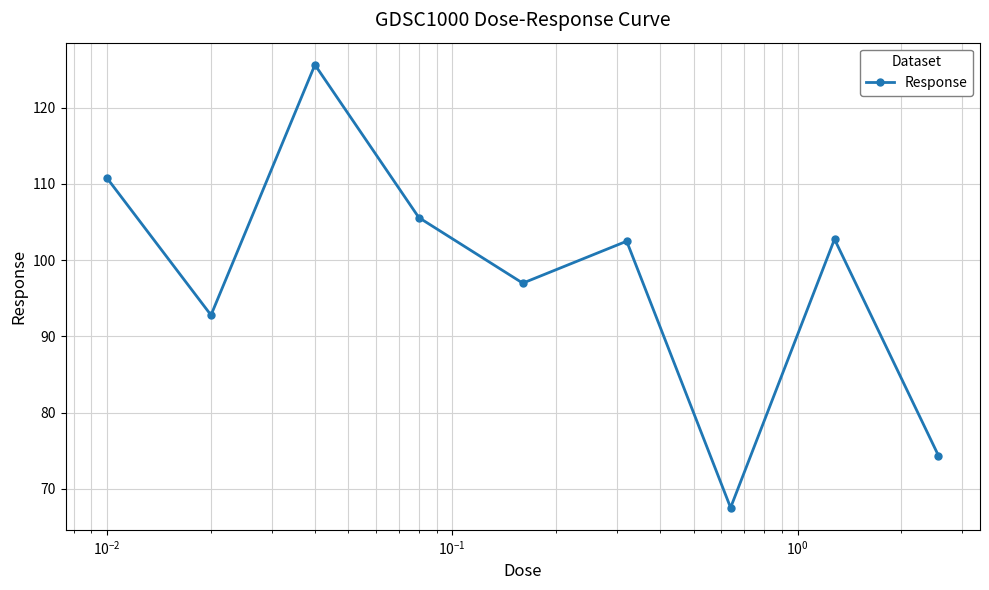

What is the difference between the second highest and second lowest values?

36.4